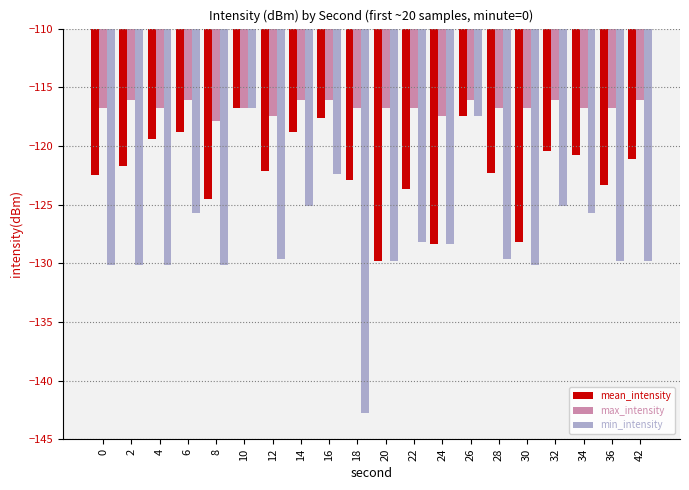

What is the average value of the max_intensity series?

-116.7